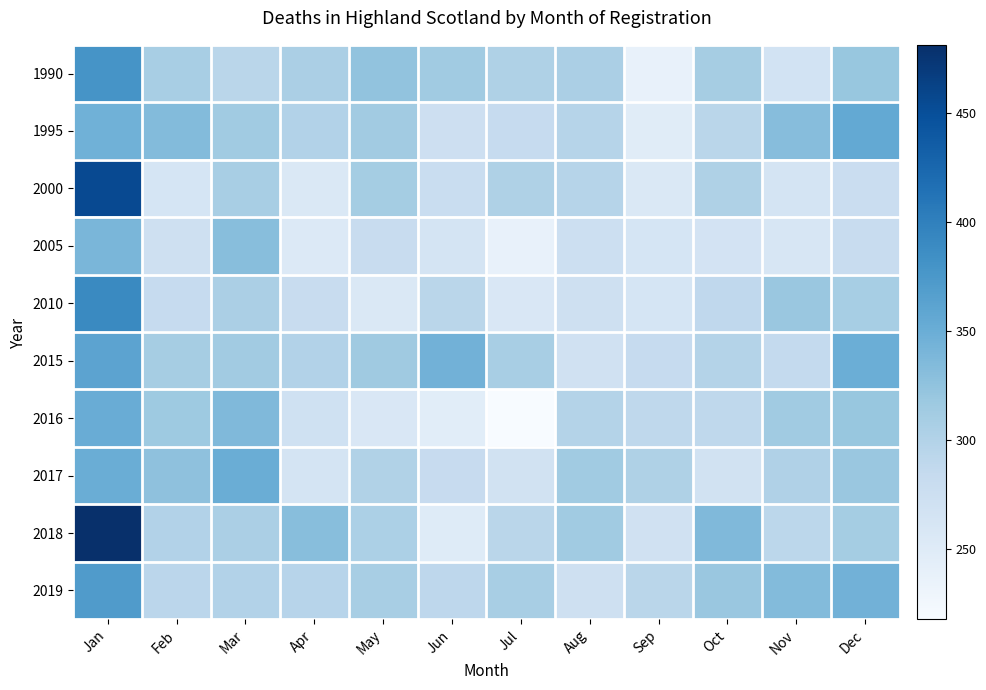

Reading left to right, extract all data points from this chart.

1990: Jan=379	Feb=308	Mar=294	Apr=306	May=324	Jun=314	Jul=303	Aug=306	Sep=238	Oct=310	Nov=267	Dec=320
1995: Jan=346	Feb=334	Mar=314	Apr=300	May=313	Jun=274	Jul=283	Aug=297	Sep=248	Oct=294	Nov=332	Dec=355
2000: Jan=455	Feb=263	Mar=308	Apr=255	May=311	Jun=279	Jul=303	Aug=297	Sep=255	Oct=303	Nov=265	Dec=278
2005: Jan=340	Feb=273	Mar=331	Apr=253	May=280	Jun=265	Jul=238	Aug=275	Sep=263	Oct=266	Nov=261	Dec=281
2010: Jan=390	Feb=283	Mar=306	Apr=281	May=257	Jun=293	Jul=258	Aug=272	Sep=263	Oct=288	Nov=319	Dec=309
2015: Jan=361	Feb=310	Mar=313	Apr=300	May=315	Jun=345	Jul=308	Aug=270	Sep=283	Oct=299	Nov=285	Dec=349
2016: Jan=351	Feb=316	Mar=336	Apr=271	May=258	Jun=246	Jul=218	Aug=299	Sep=289	Oct=289	Nov=314	Dec=320
2017: Jan=350	Feb=326	Mar=350	Apr=264	May=301	Jun=282	Jul=269	Aug=314	Sep=303	Oct=268	Nov=302	Dec=319
2018: Jan=481	Feb=300	Mar=306	Apr=330	May=305	Jun=250	Jul=293	Aug=314	Sep=270	Oct=336	Nov=291	Dec=311
2019: Jan=371	Feb=292	Mar=300	Apr=296	May=308	Jun=290	Jul=308	Aug=272	Sep=293	Oct=319	Nov=334	Dec=345